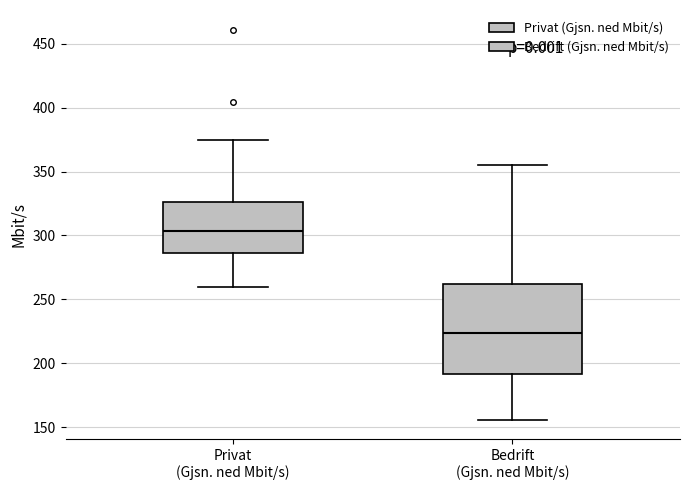

Reading left to right, read every box against the y-axis: the position of its median line, the range the box covers, and the ends of its whiskers. The values are not printed on the chart, so give them approximately, as read against the axis.

Privat (Gjsn. ned Mbit/s): median 305, box 285 to 325, whiskers 260 to 375
Bedrift (Gjsn. ned Mbit/s): median 225, box 190 to 260, whiskers 155 to 355